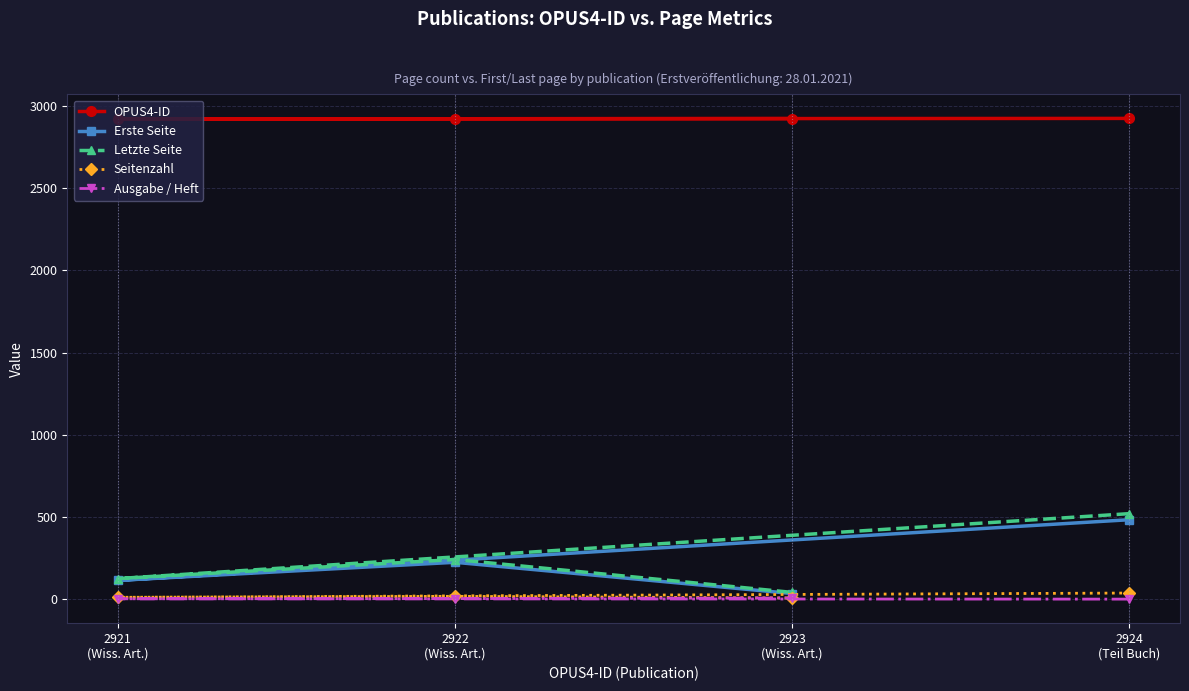

How many lines are shown in the chart?

5